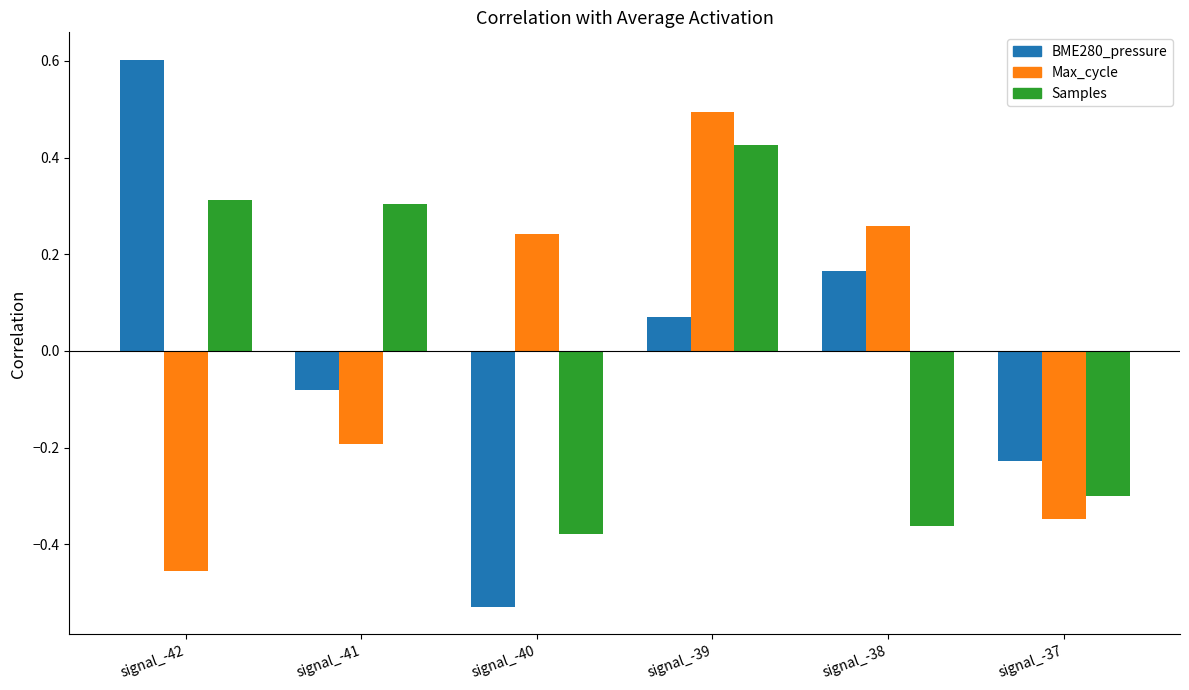

Between signal_-42 and signal_-40, which series saw the biggest shift?

BME280_pressure